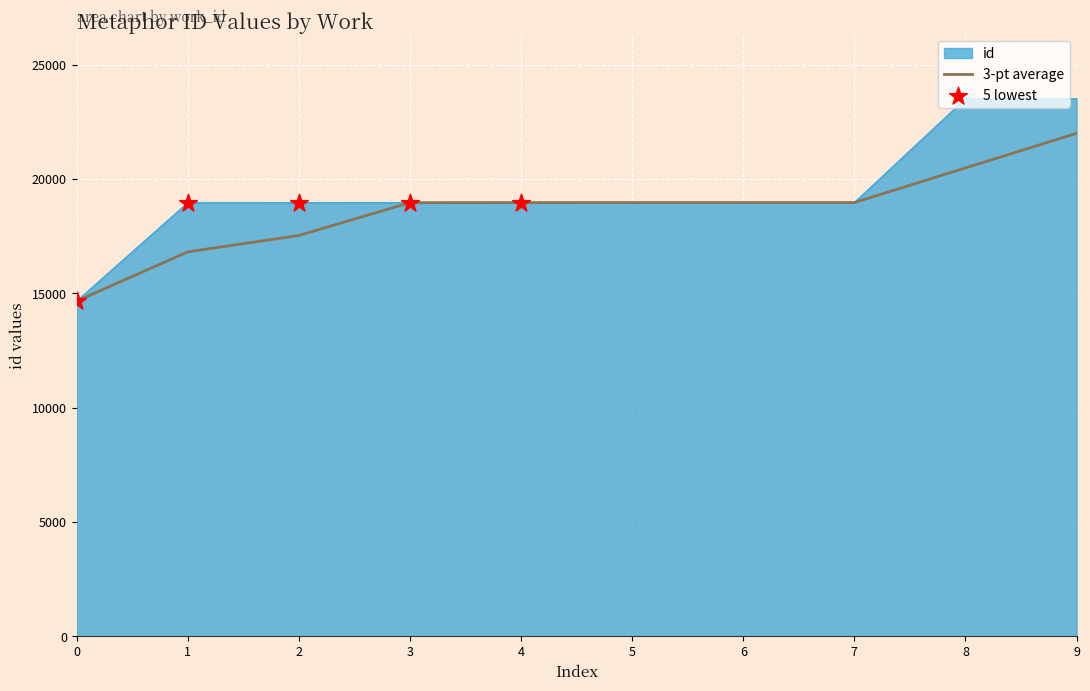

What is the spread (max minus min) of values at 9?

1514.0